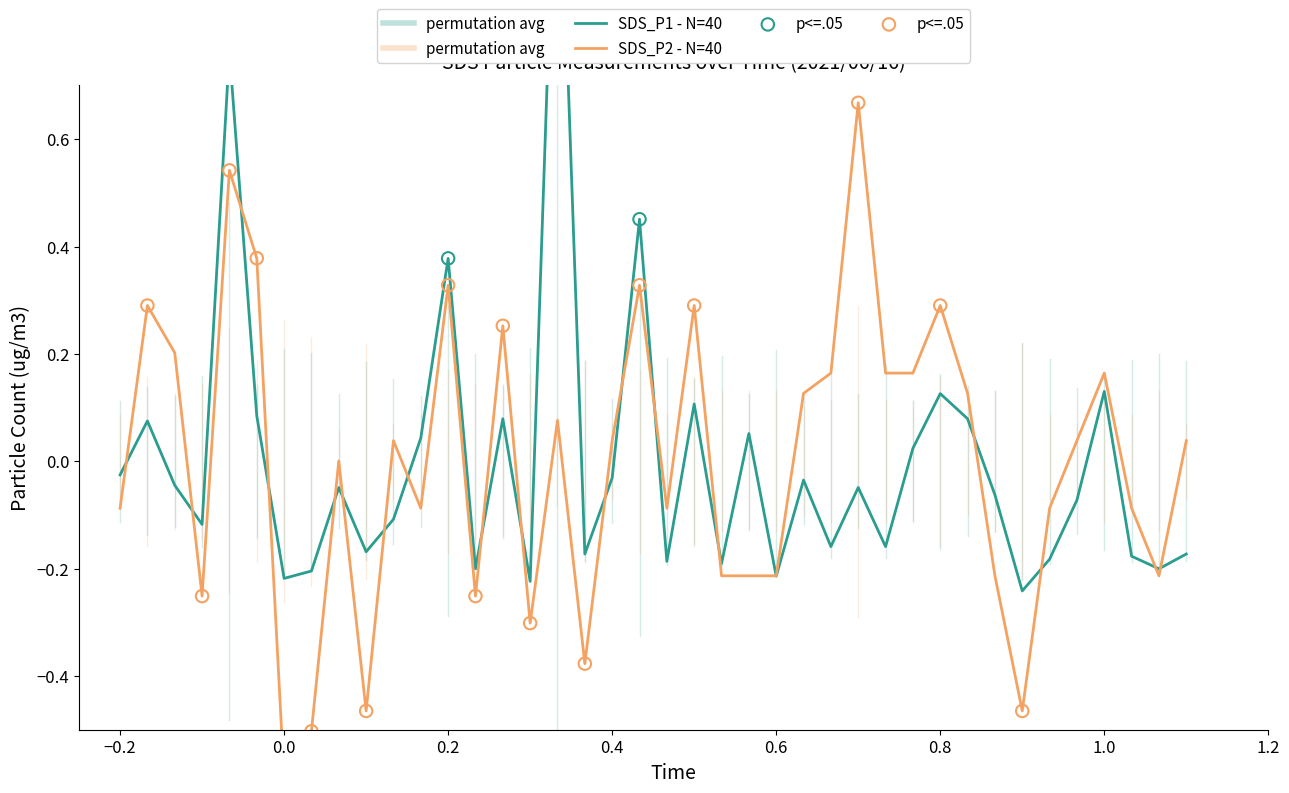

Which series reaches the maximum Y coordinate?

SDS_P1